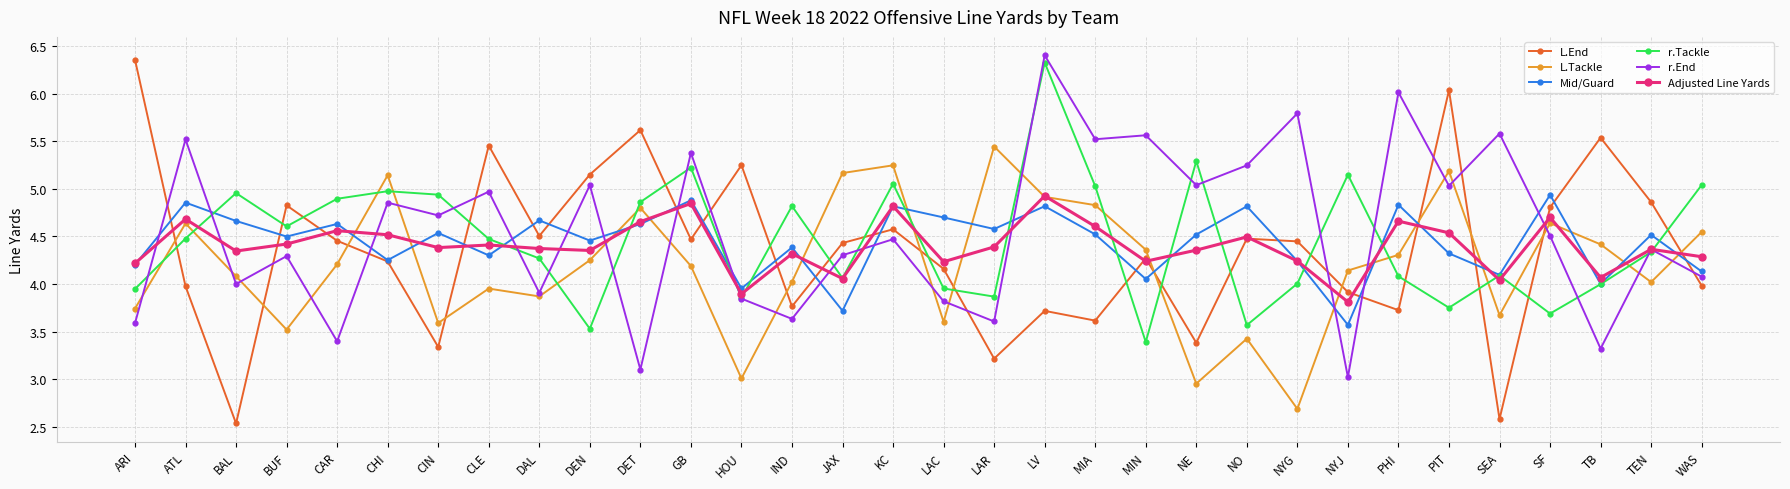

Which series has the largest total across all categories?

r.End